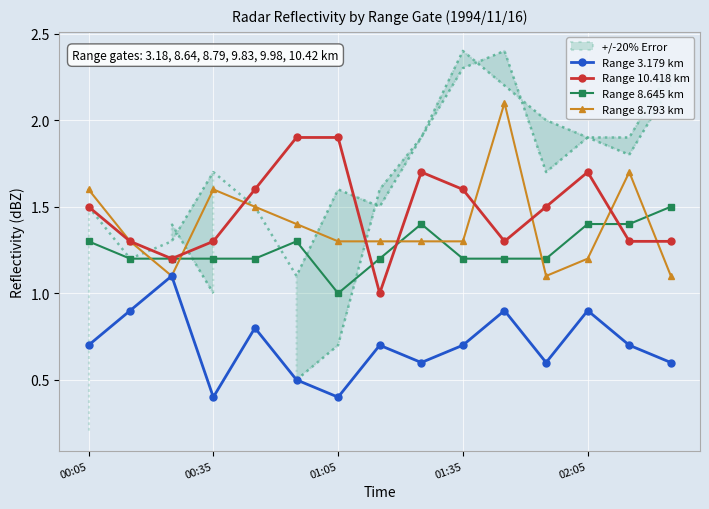

What are all the series names shown in the legend?

Range 3.179 km, Range 10.418 km, Range 8.645 km, Range 8.793 km